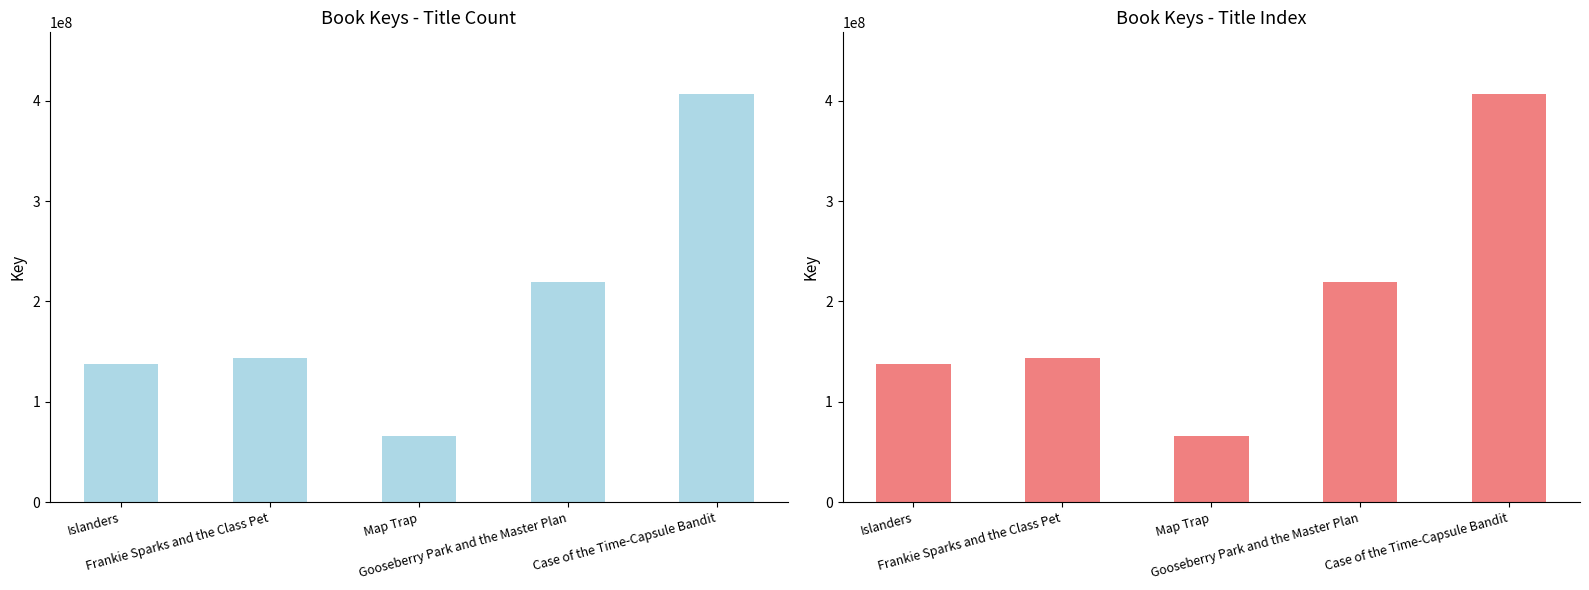

Is it true that the value at Gooseberry Park and the Master Plan is 285719371?

False